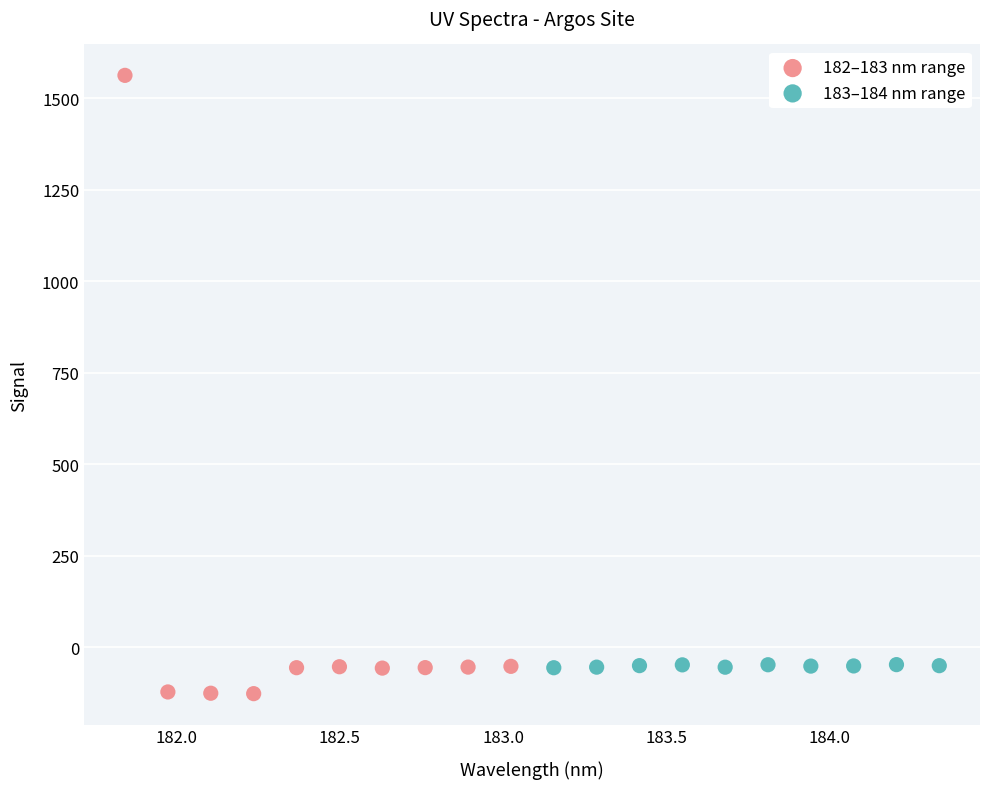

Which series reaches the maximum Y coordinate?

182–183 nm range